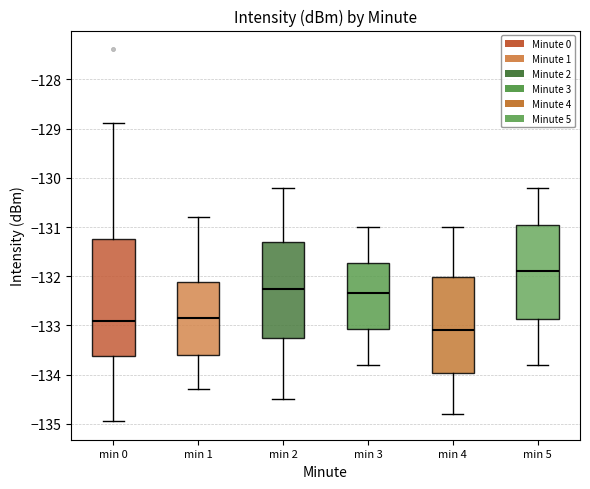

Reading left to right, transcribe this box plot: for each box, give where its median line is, the range the box spans, and where its two whiskers end, as read against the y-axis. The values are not printed on the chart, so give them approximately, as read against the axis.

min 0: median -132.9, box -133.6 to -131.2, whiskers -134.9 to -128.9
min 1: median -132.8, box -133.6 to -132.1, whiskers -134.3 to -130.8
min 2: median -132.2, box -133.2 to -131.3, whiskers -134.5 to -130.2
min 3: median -132.3, box -133.1 to -131.7, whiskers -133.8 to -131.0
min 4: median -133.1, box -134.0 to -132.0, whiskers -134.8 to -131.0
min 5: median -131.9, box -132.9 to -130.9, whiskers -133.8 to -130.2